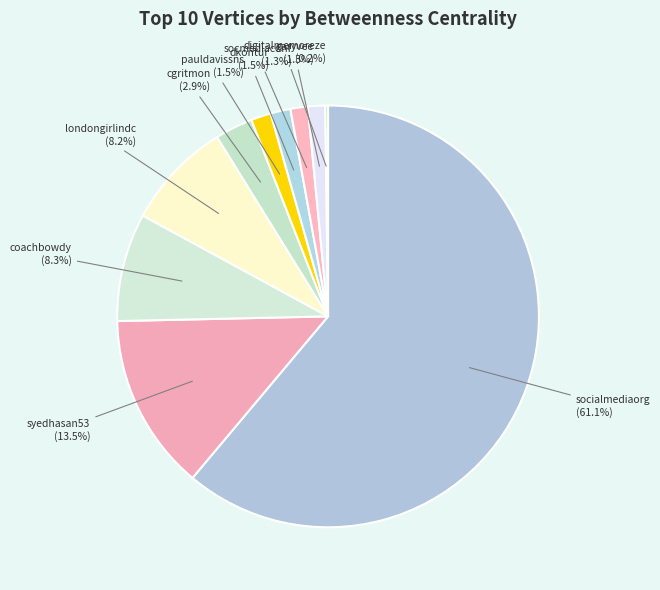

Combined, do pauldavissns and dkontur account for over 50%?

No